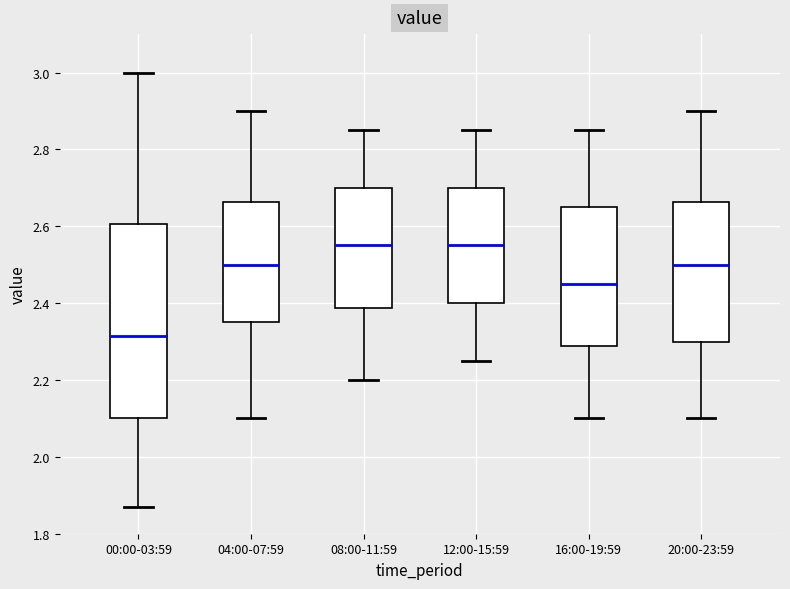

Where does the lower whisker of the box for 16:00-19:59 end on the y-axis? The values are not printed on the chart, so give them approximately, as read against the axis.

2.10